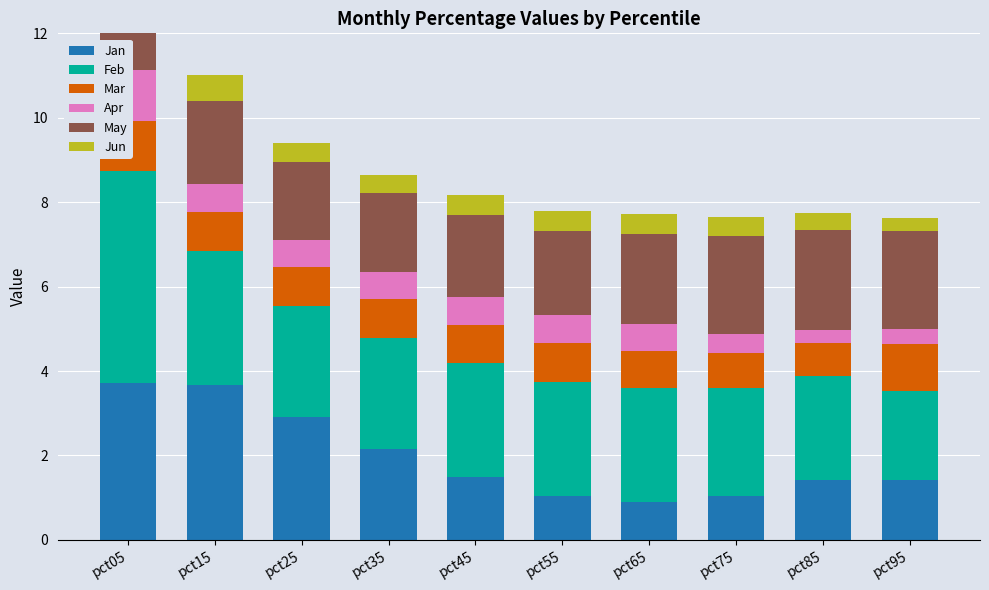

How many data points in May are less than 2?

5